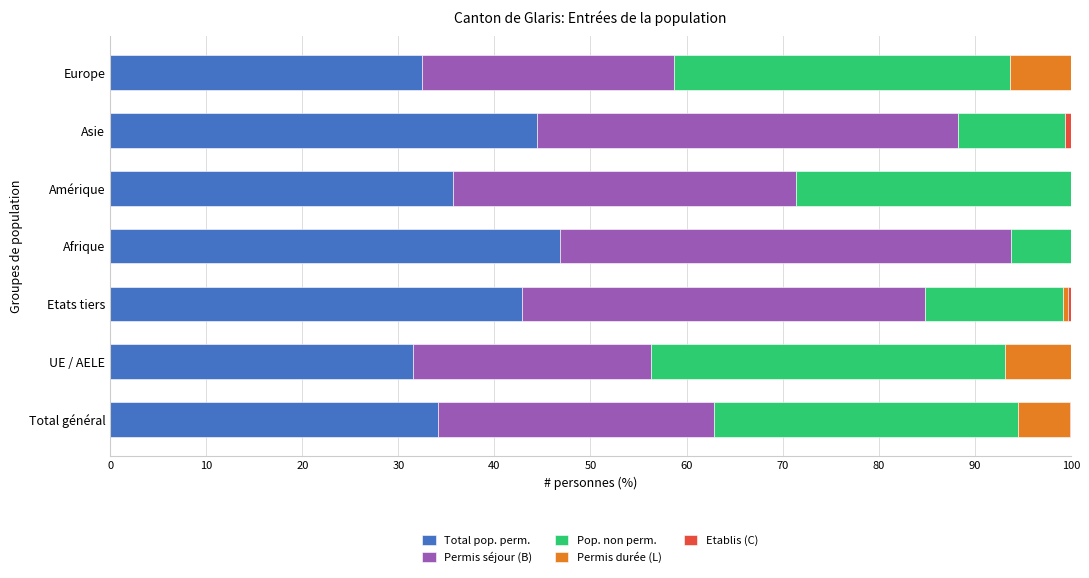

The Total pop. perm. series shows 32.5 at Europe. True or false?

True